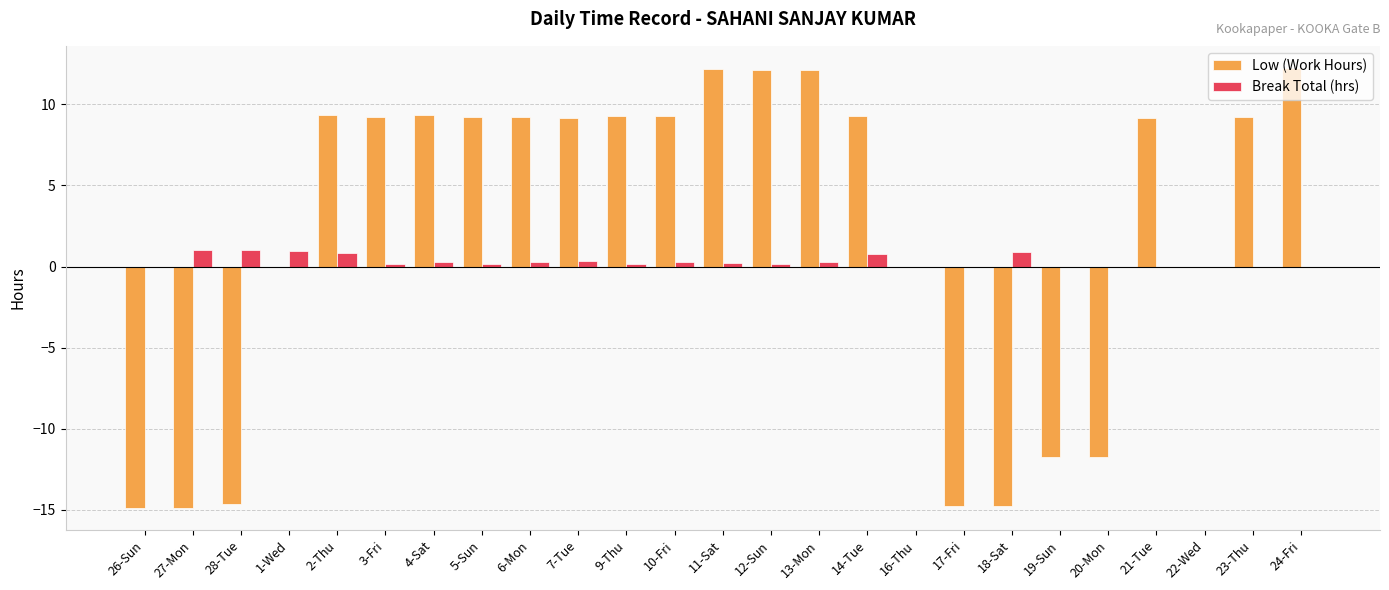

Does the chart contain stacked bars?

No